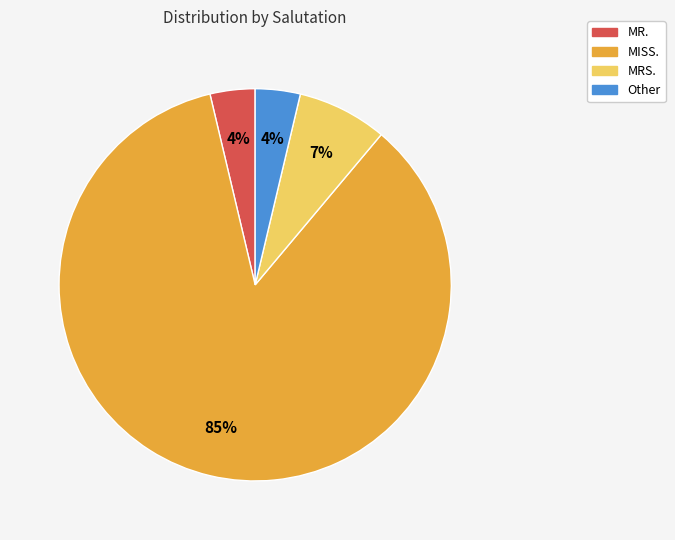

To the nearest percent, what portion does MRS. represent?

7%